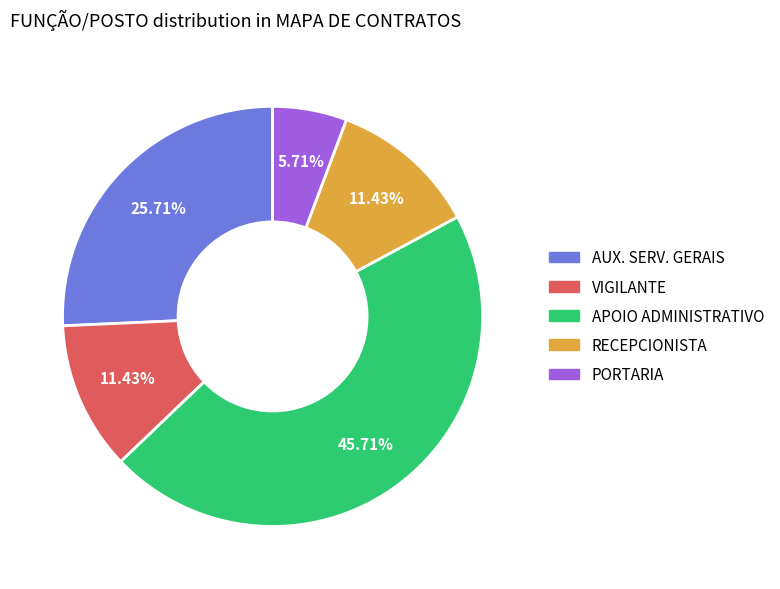

To the nearest percent, what percentage of the pie is AUX. SERV. GERAIS?

26%